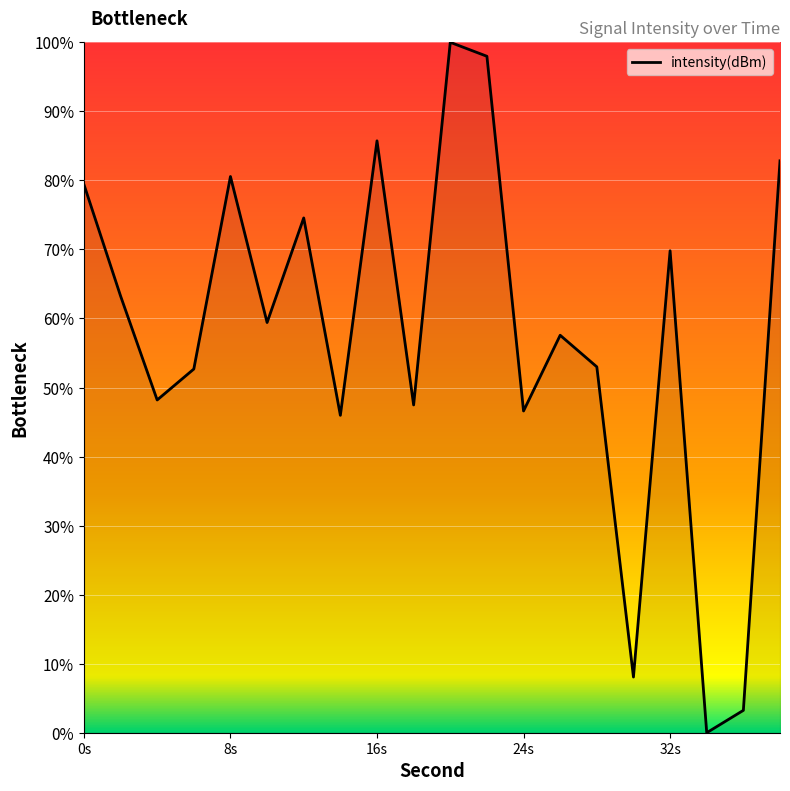

What is the maximum value shown in the chart?

100.0